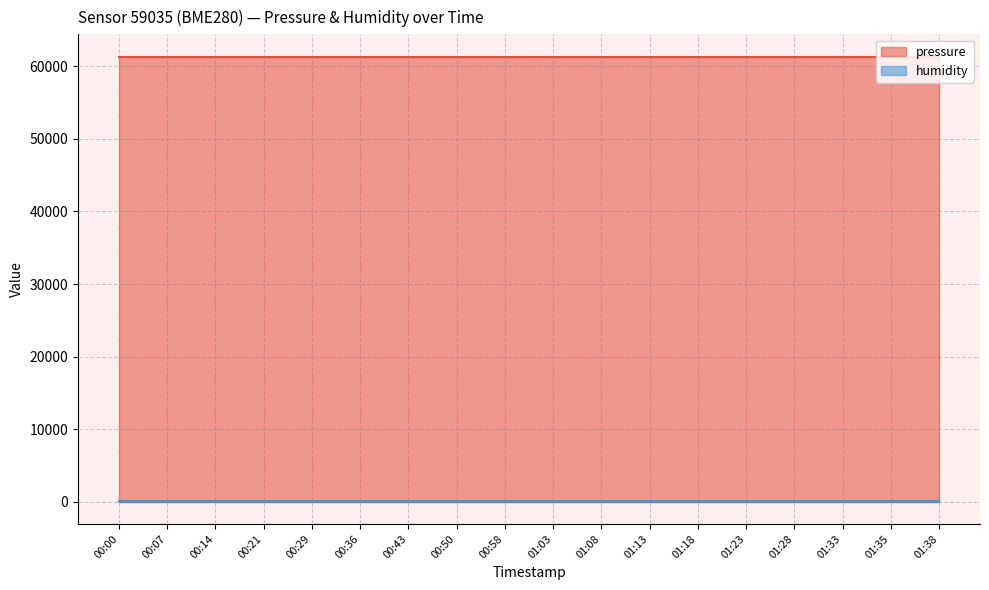

Reading left to right, what are all the values shown in this chart?

pressure: 00:00=61348.8	00:07=61348.8	00:14=61348.8	00:21=61348.8	00:29=61348.8	00:36=61348.8	00:43=61348.8	00:50=61348.8	00:58=61348.8	01:03=61348.8	01:08=61348.8	01:13=61348.8	01:18=61348.8	01:23=61348.8	01:28=61348.8	01:33=61348.8	01:35=61348.8	01:38=61348.8
humidity: 00:00=100.0	00:07=100.0	00:14=100.0	00:21=100.0	00:29=100.0	00:36=100.0	00:43=100.0	00:50=100.0	00:58=100.0	01:03=100.0	01:08=100.0	01:13=100.0	01:18=100.0	01:23=100.0	01:28=100.0	01:33=100.0	01:35=100.0	01:38=100.0